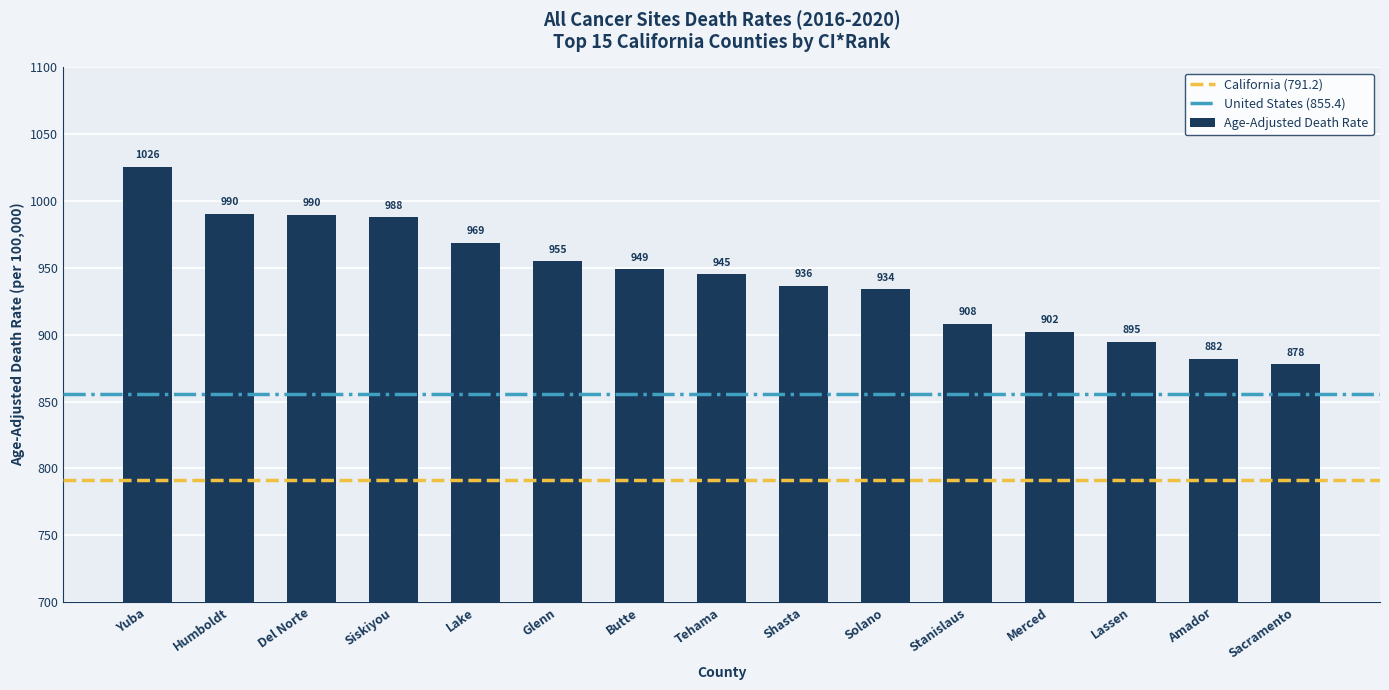

What is the ratio of the value at Sacramento to the value at Butte?

0.9